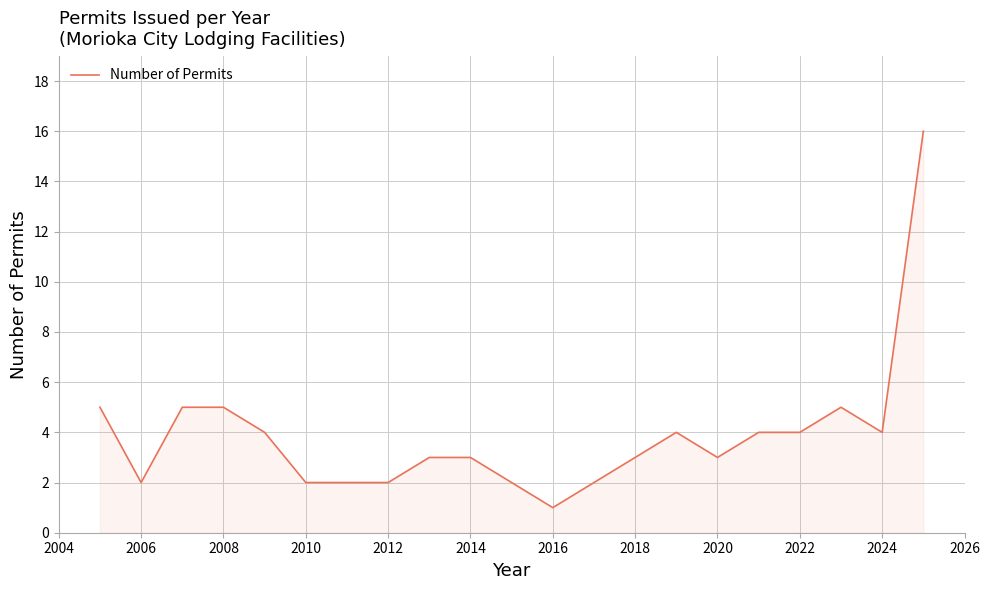

What is the difference between the maximum and minimum values?

15